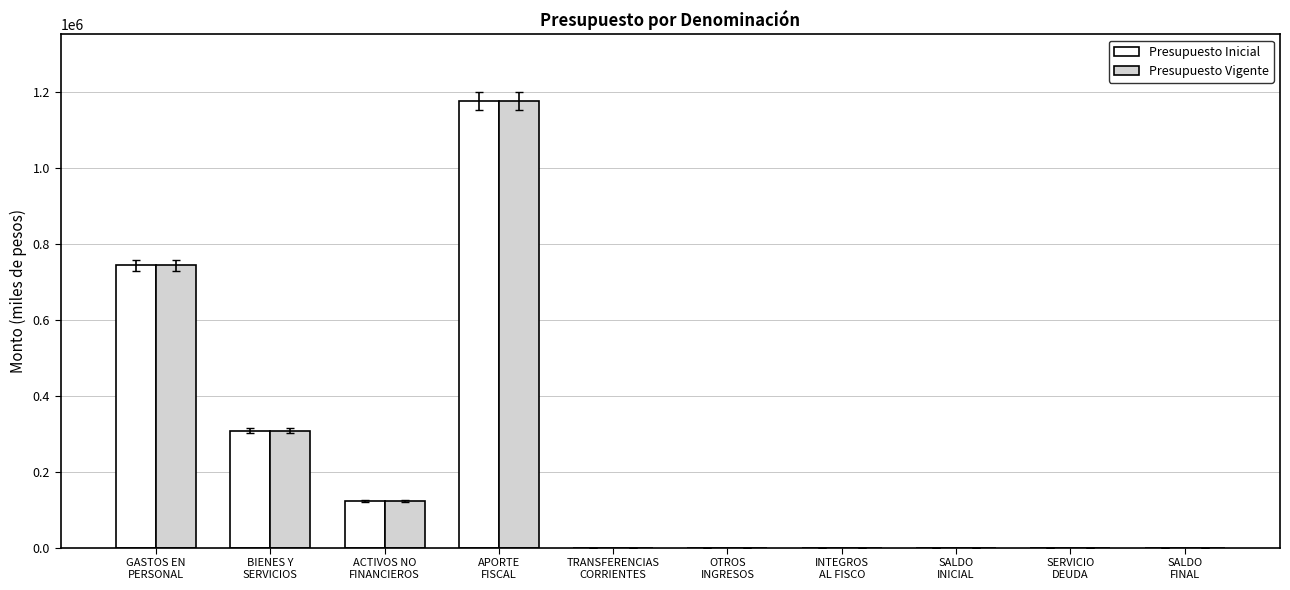

How many groups of bars are there?

10